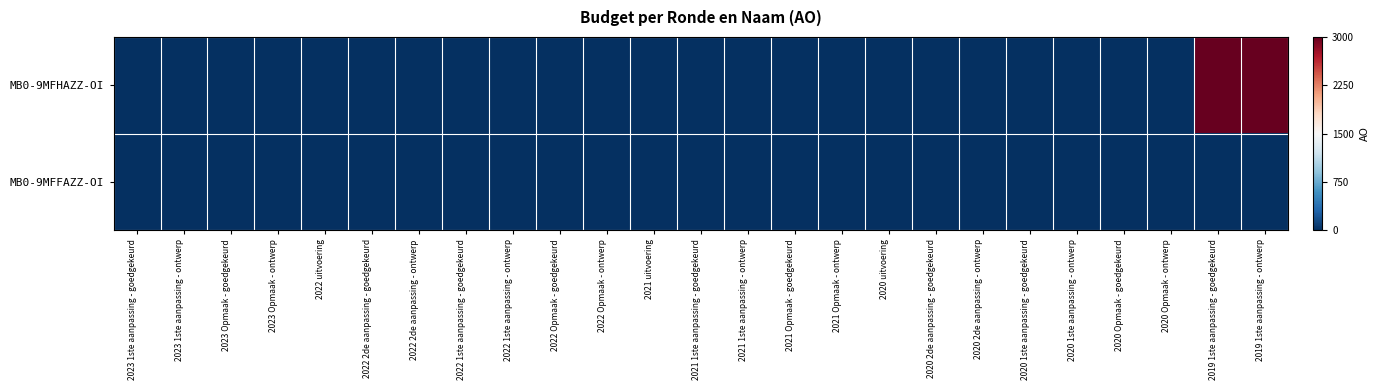

At which category is the sum across all series the highest?

2019 1ste aanpassing - goedgekeurd